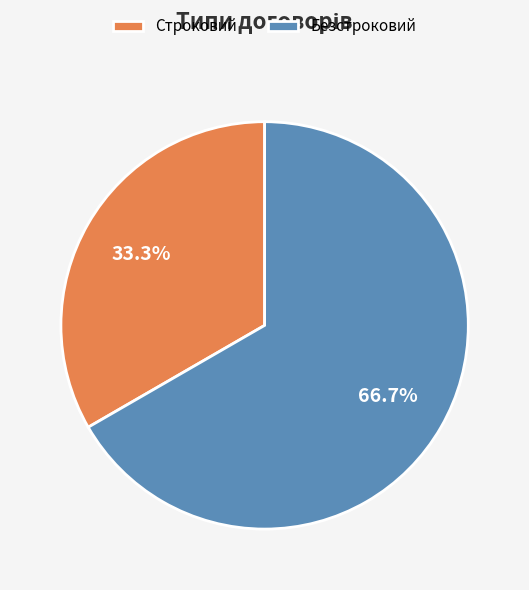

True or false: Строковий accounts for 33% of the total.

True